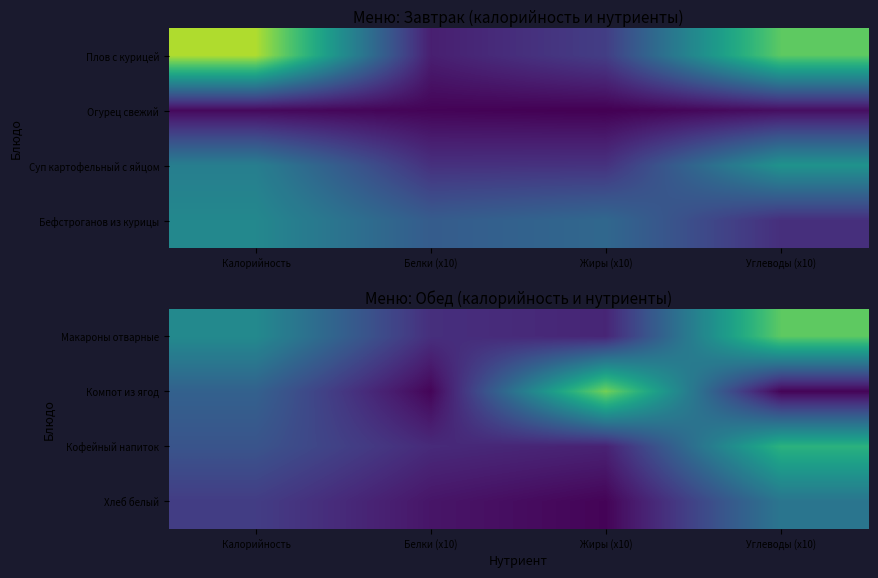

Reading right to left, what are all the values shown in this chart?

Макароны отварные: Углеводы (x10)=300	Жиры (x10)=42	Белки (x10)=54	Калорийность=189
Компот из ягод: Углеводы (x10)=4	Жиры (x10)=315	Белки (x10)=5	Калорийность=124
Кофейный напиток: Углеводы (x10)=256	Жиры (x10)=38	Белки (x10)=48	Калорийность=104
Хлеб белый: Углеводы (x10)=156	Жиры (x10)=4	Белки (x10)=23	Калорийность=72